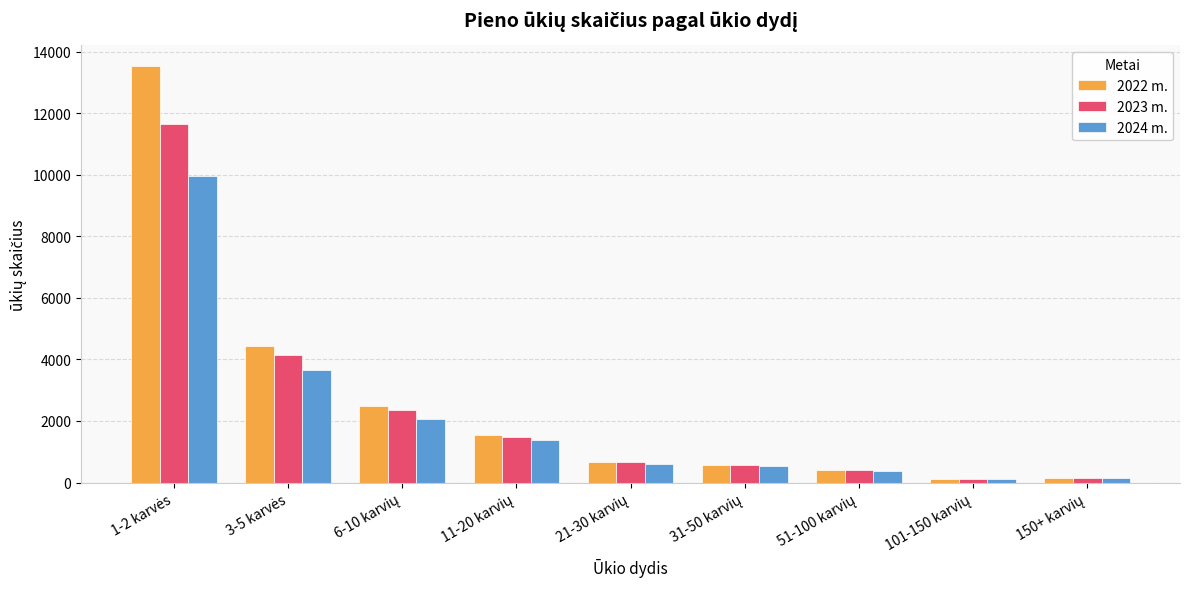

Rank the series by their maximum value, from highest to lowest.

2022 m., 2023 m., 2024 m.